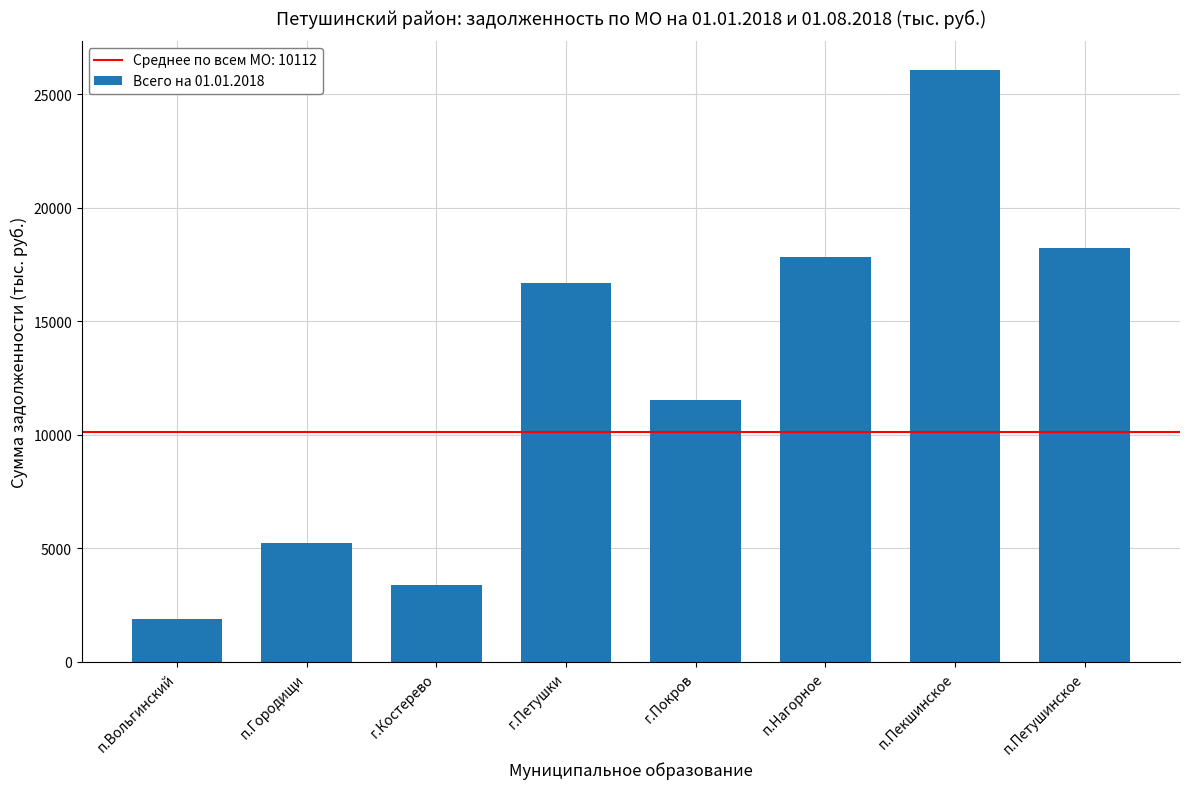

Reading left to right, what are all the values shown in this chart?

п.Вольгинский=1898	п.Городищи=5233	г.Костерево=3371	г.Петушки=16695	г.Покров=11512	п.Нагорное=17837	п.Пекшинское=26040	п.Петушинское=18240